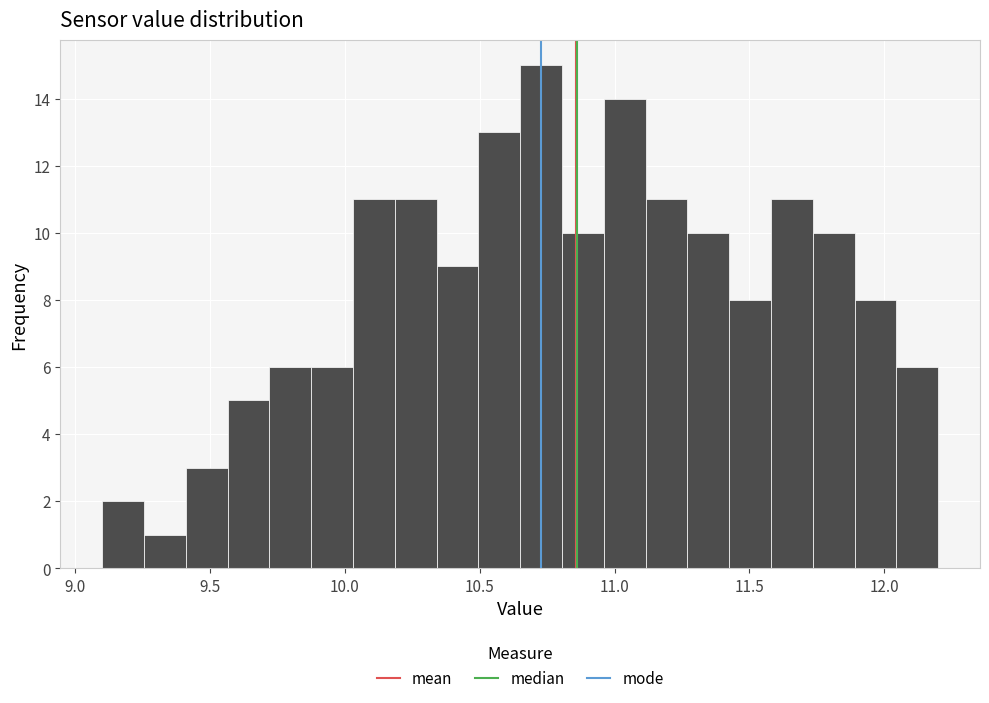

Read against the x-axis, roughly where is the centre of the tallest bar?

10.75